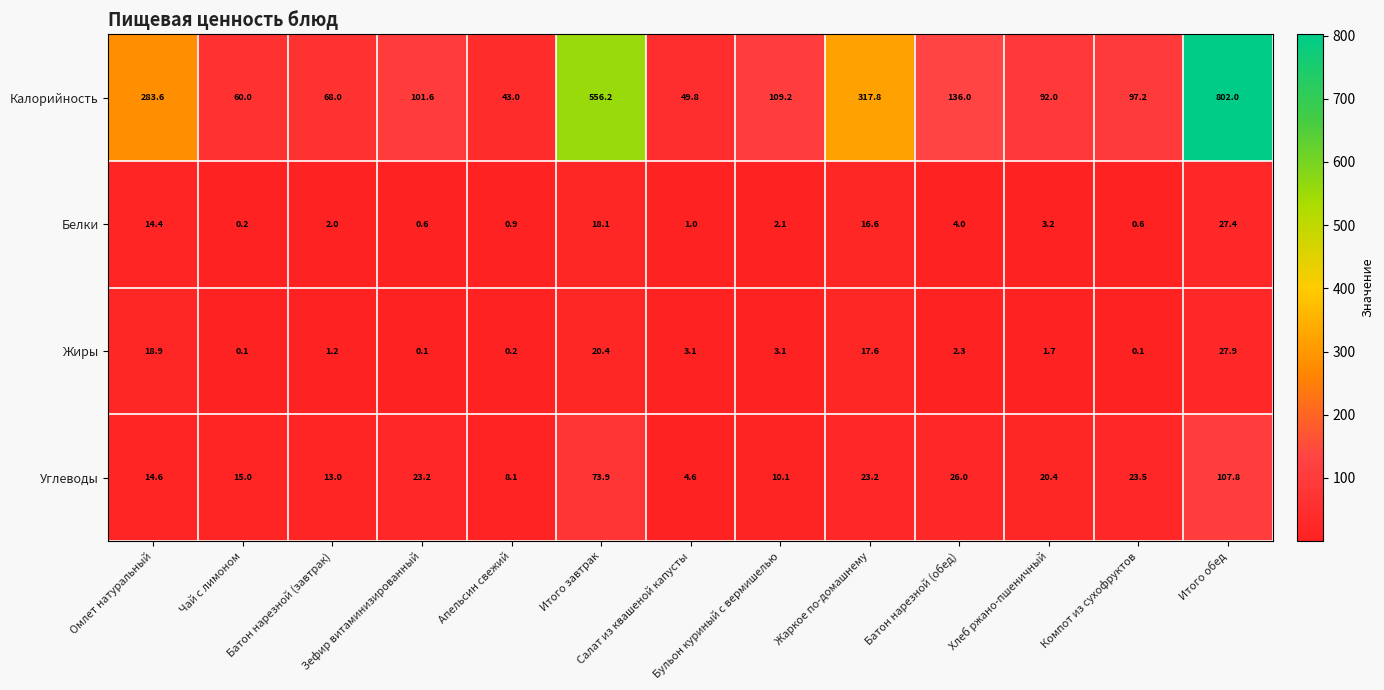

At which label does Углеводы first exceed 20?

Зефир витаминизированный